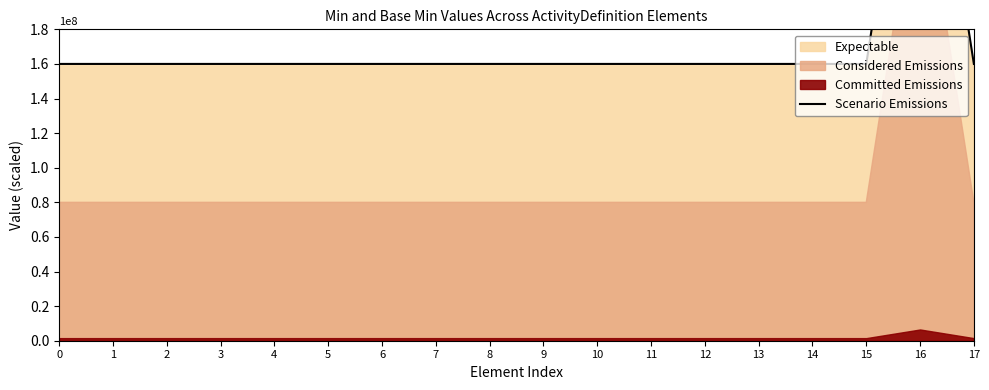

How many points are higher than both their immediate neighbors (excluding endpoints)?

1